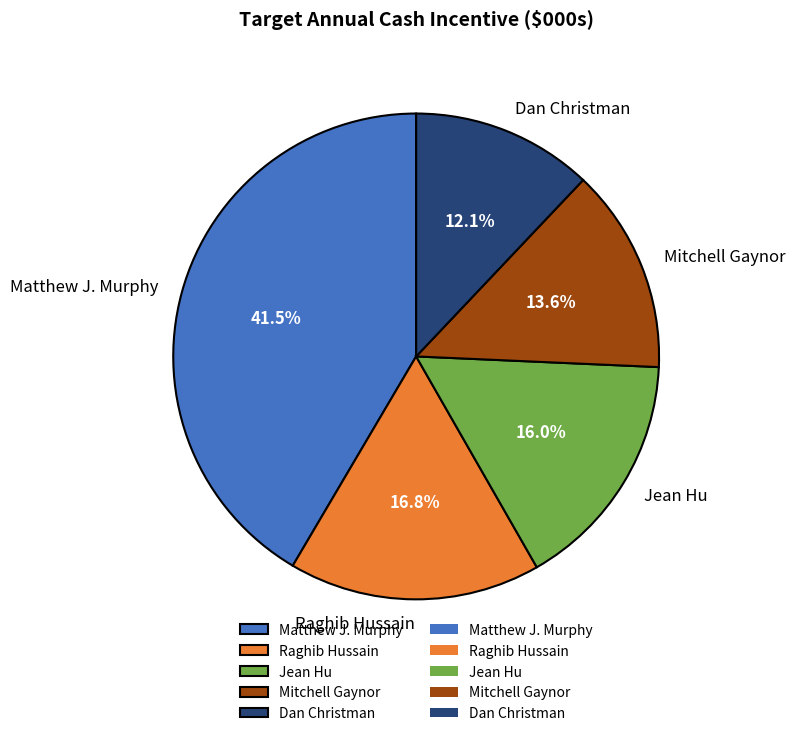

How many segments does this pie chart have?

5